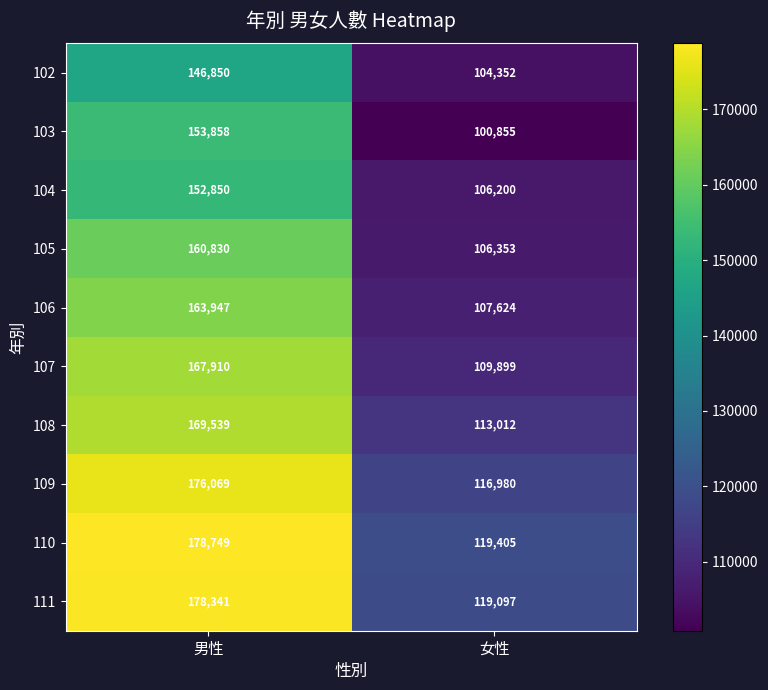

What is the spread (max minus min) of values at 男性?

31899